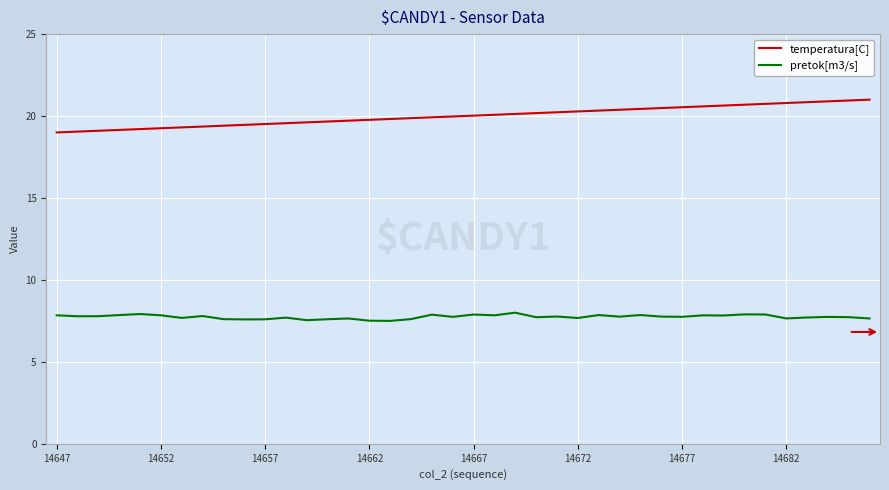

What is the smallest value displayed?

7.5